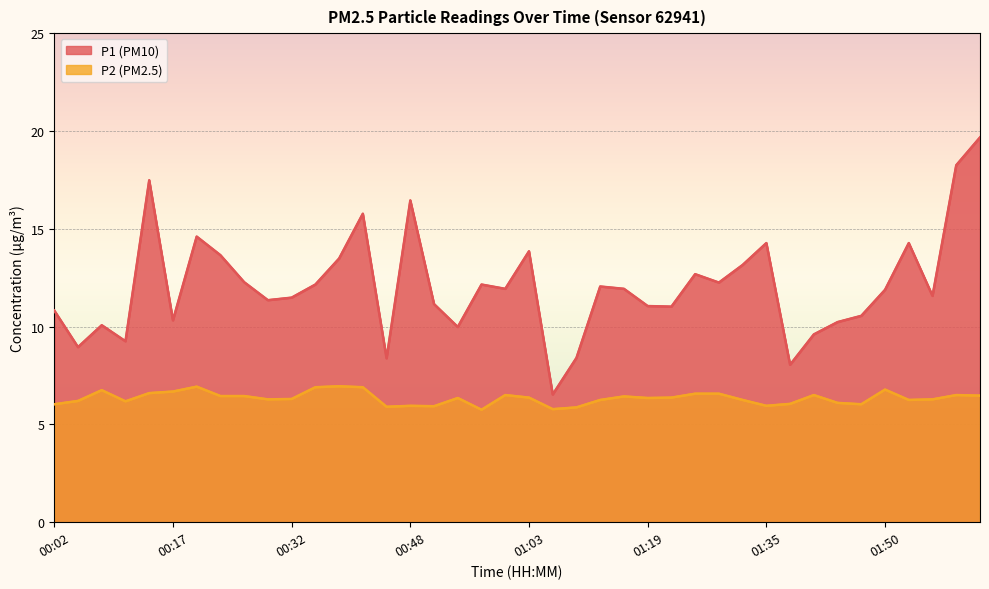

At which label is P2 closest to 6?

00:02